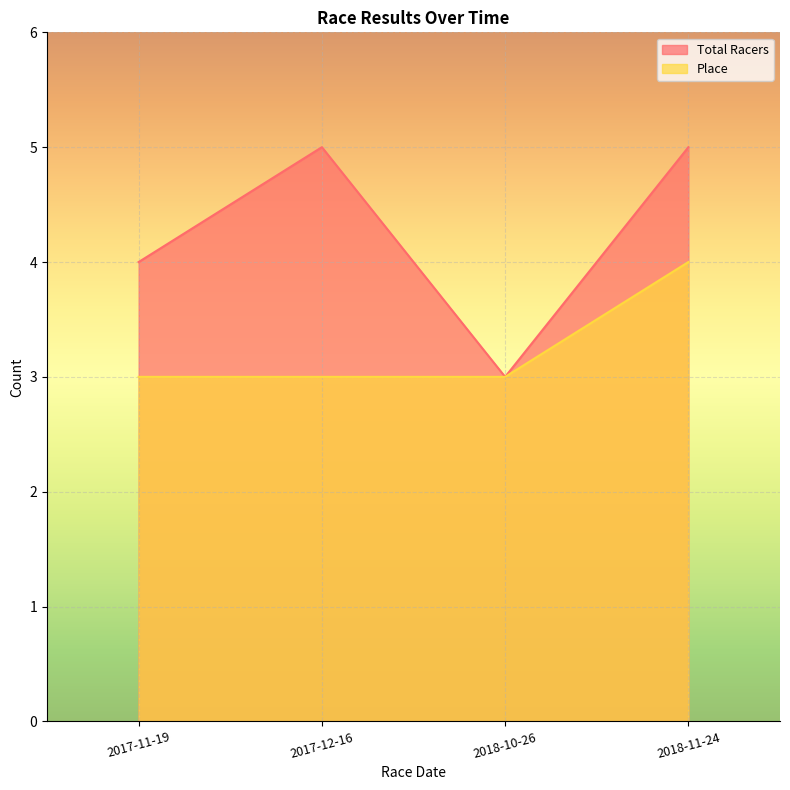

Which series has the widest spread of values?

Total Racers